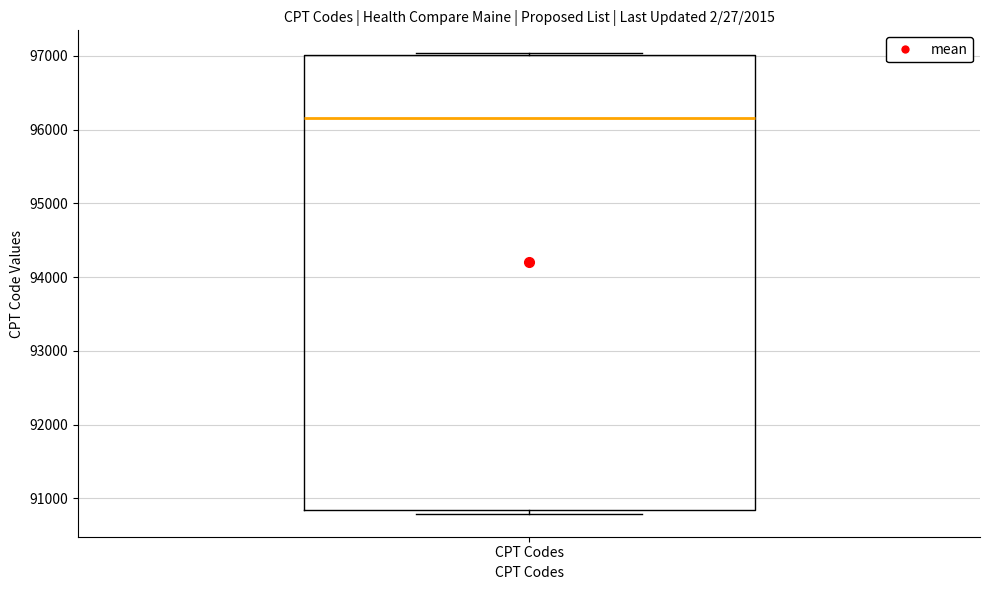

Where is the upper edge of the box for CPT Codes on the y-axis? The values are not printed on the chart, so give them approximately, as read against the axis.

97000